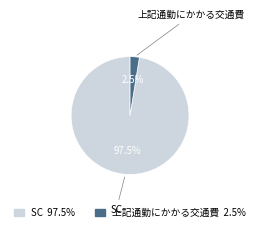

How many segments does this pie chart have?

2